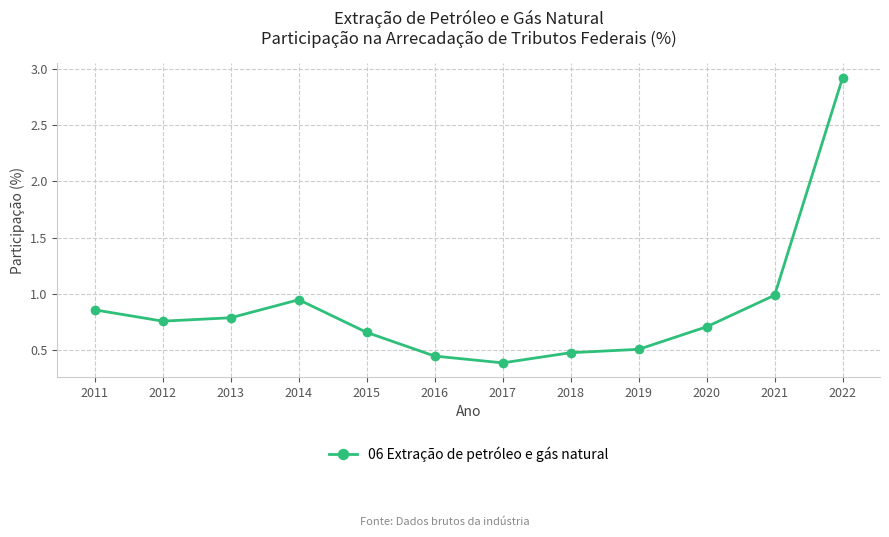

Between 2022 and 2014, which is larger?

2022